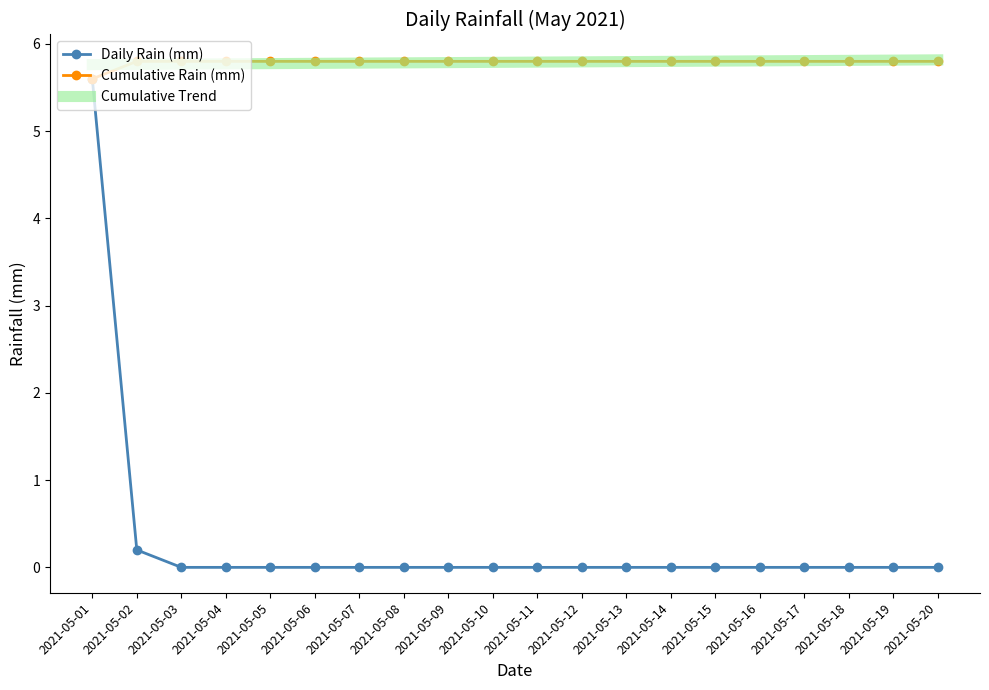

What is the difference between the highest and lowest values at 2021-05-18?

5.8